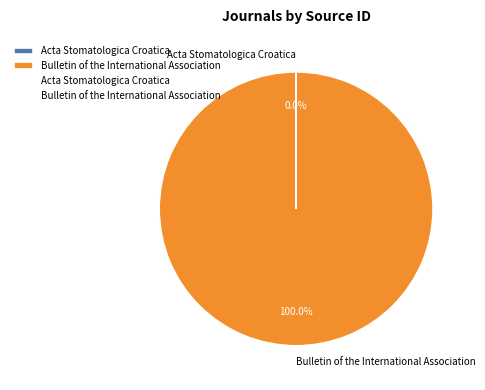

To the nearest percent, what percentage of the pie is Bulletin of the International Association?

100%